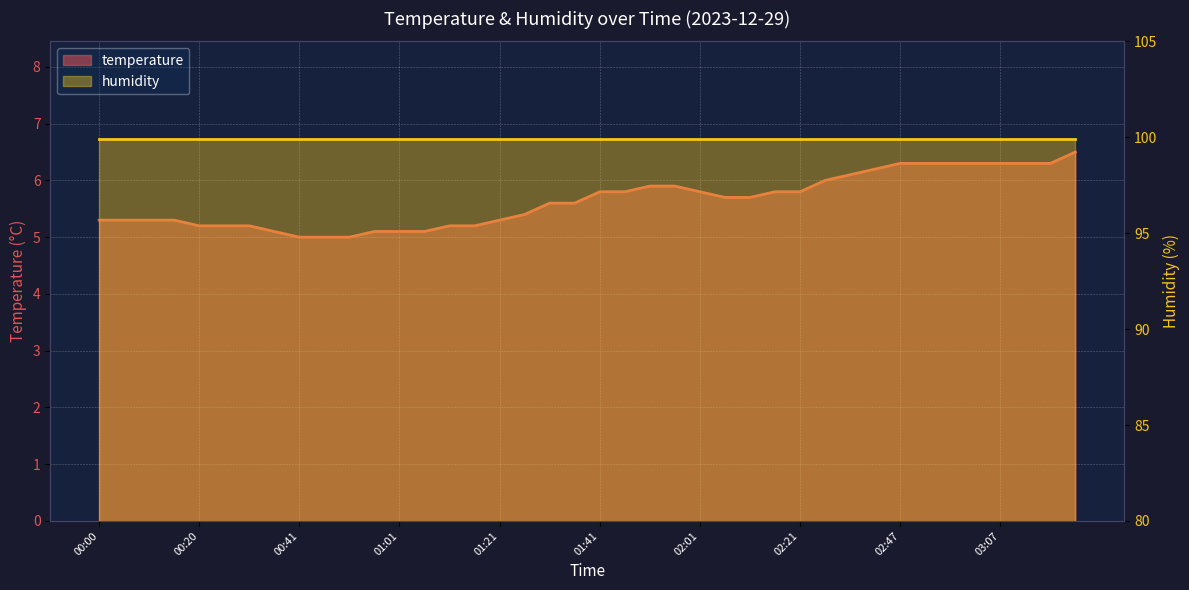

True or false: the data has more than 1 interior local peaks.

False